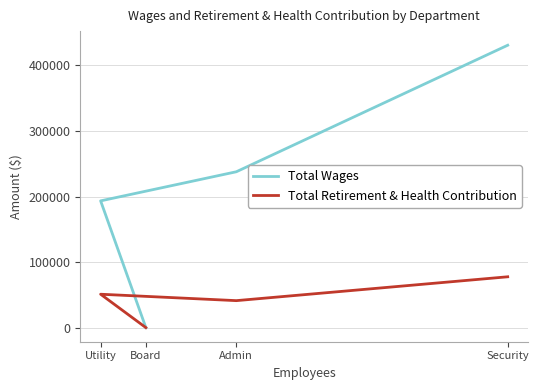

Which series has the largest total across all categories?

Total Wages